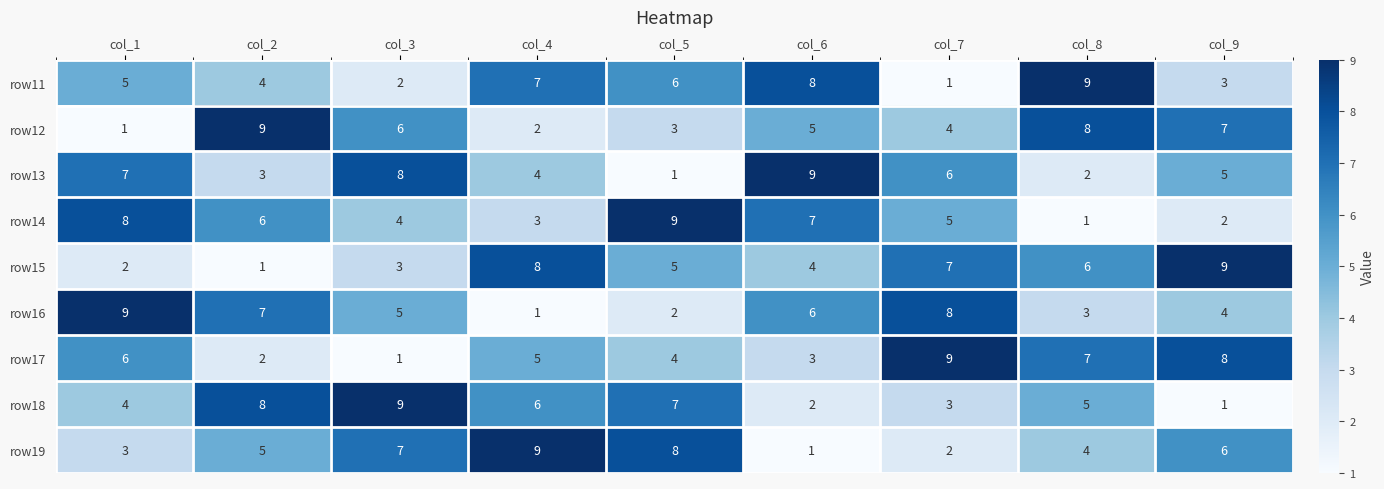

Is it true that row18 equals 3 at col_7?

True